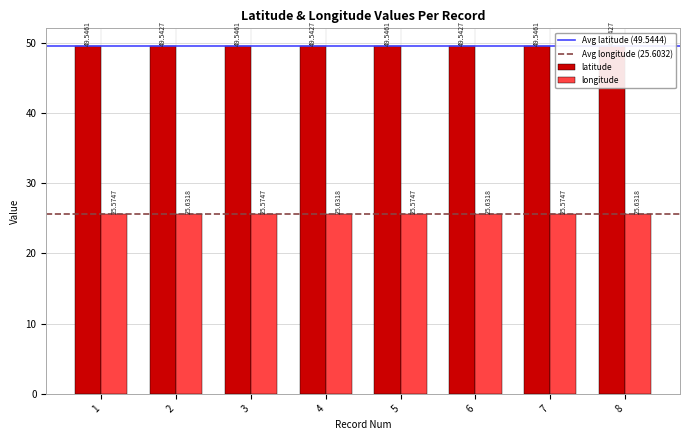

At which label is latitude closest to 49?

2